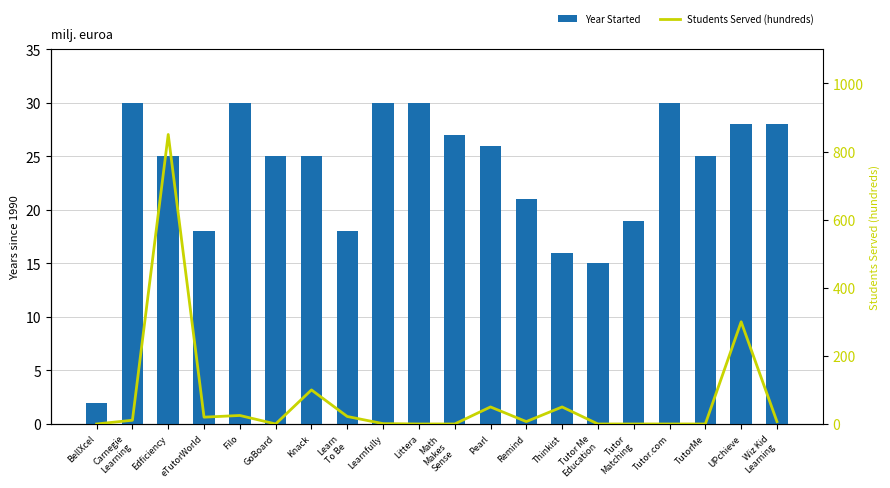

What is the difference between the second highest and minimum values in the Year Started series?

28